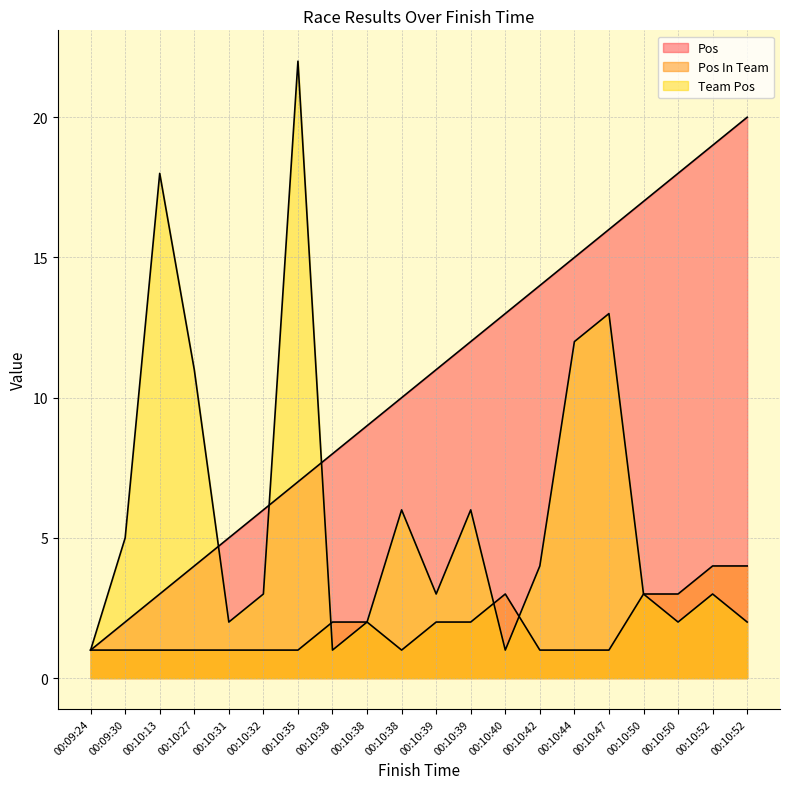

What are all the series names shown in the legend?

Pos, Pos In Team, Team Pos